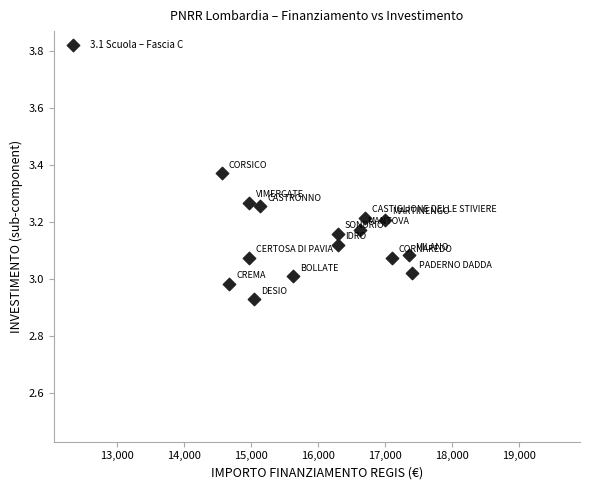

What is the range of X values (max minus min)?

2848.0